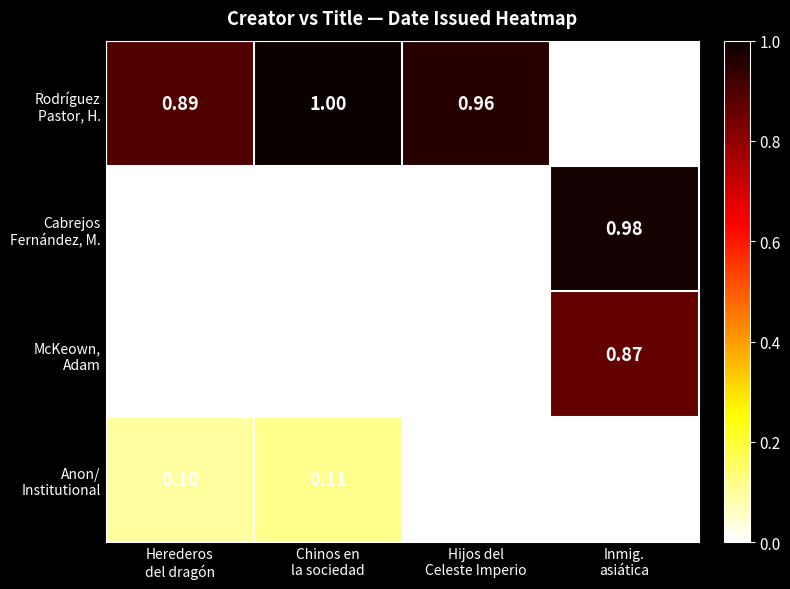

What is the maximum value shown in the chart?

1.0